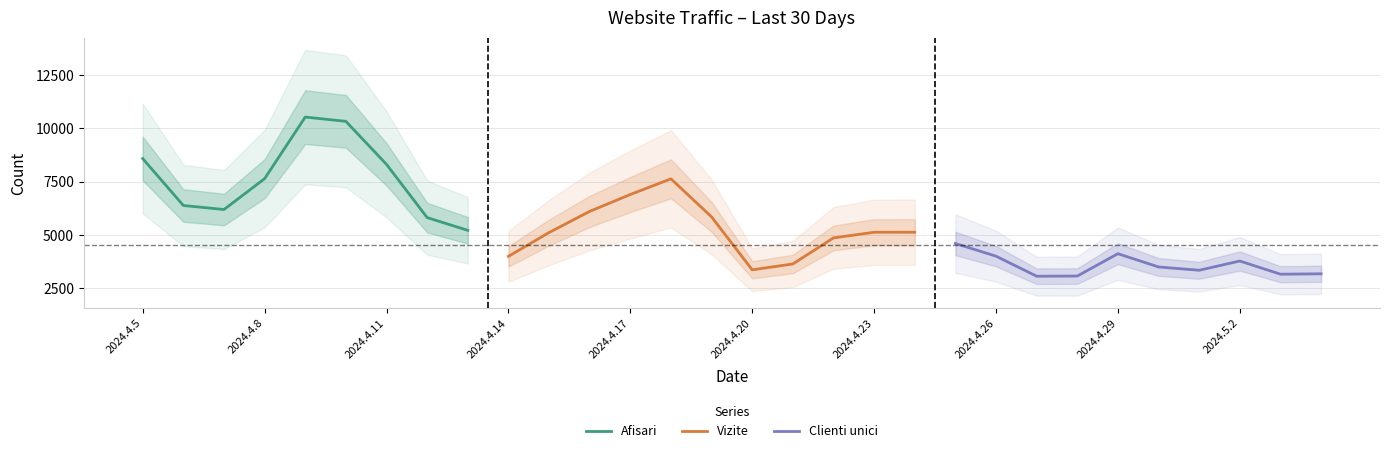

What position from the right is 2024.4.23?

12